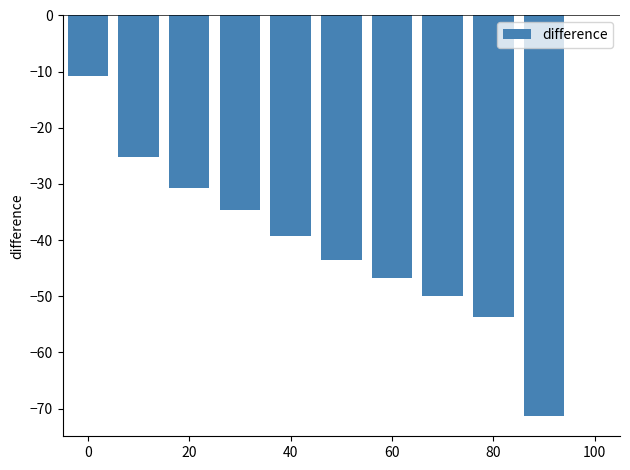

Reading right to left, list all the values displayed in this chart.

-71.4	-53.6	-50.0	-46.8	-43.6	-39.2	-34.6	-30.7	-25.2	-10.7